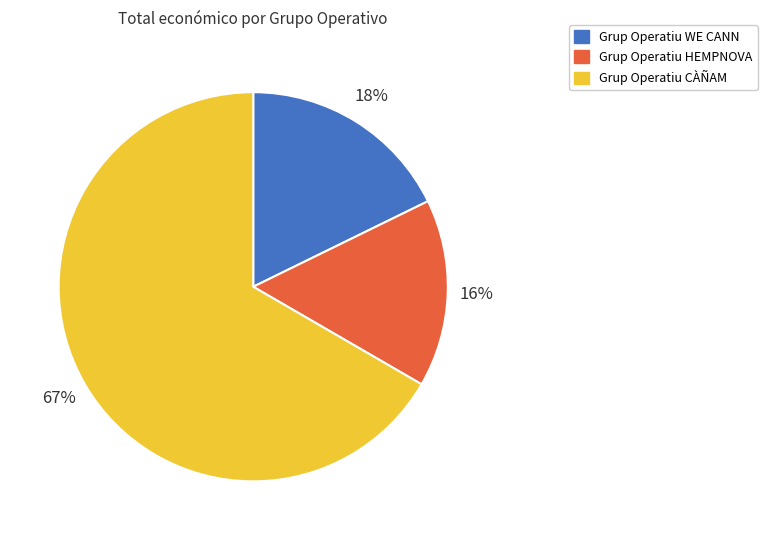

Is the sum of Grup Operatiu HEMPNOVA and Grup Operatiu CÀÑAM greater than half?

Yes